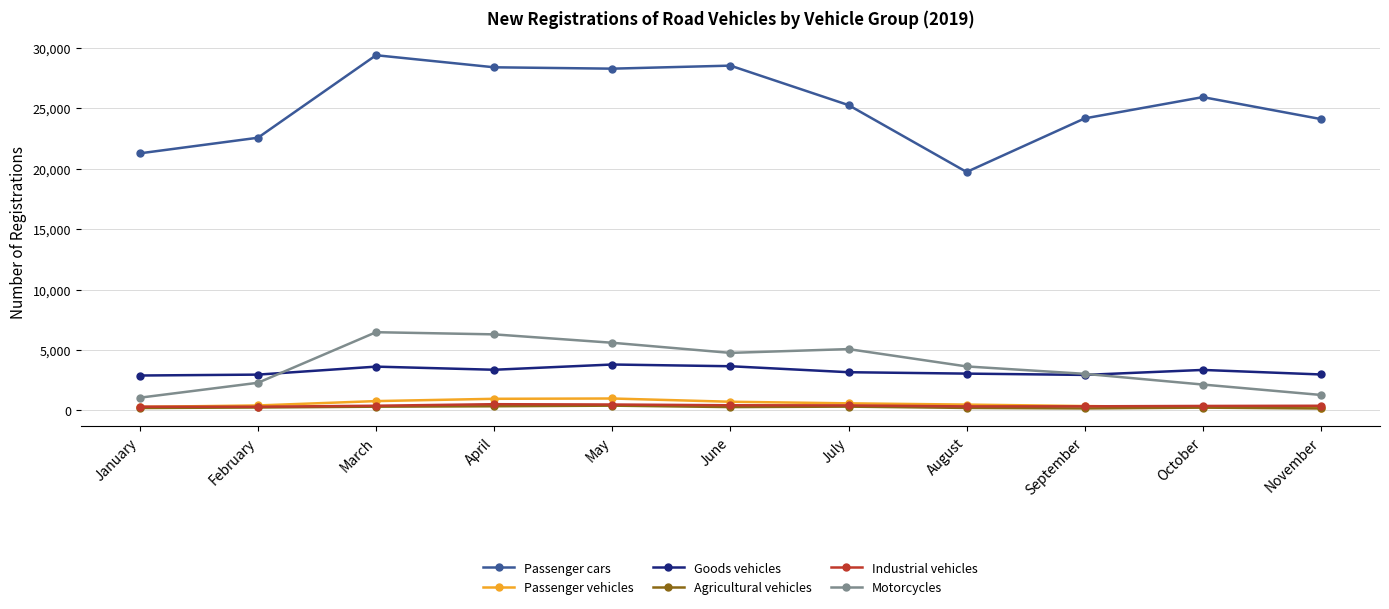

True or false: Industrial vehicles has more than 0 points higher than both neighbors.

True